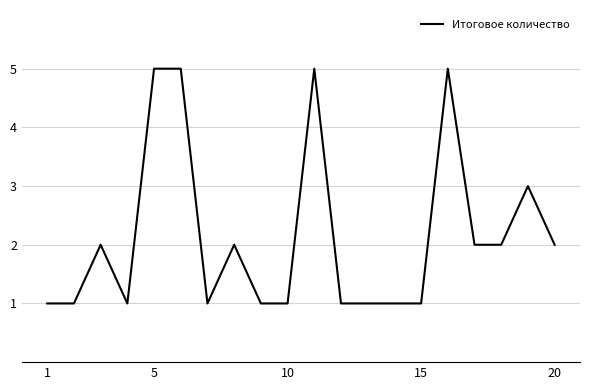

Does the chart have visible grid lines?

Yes